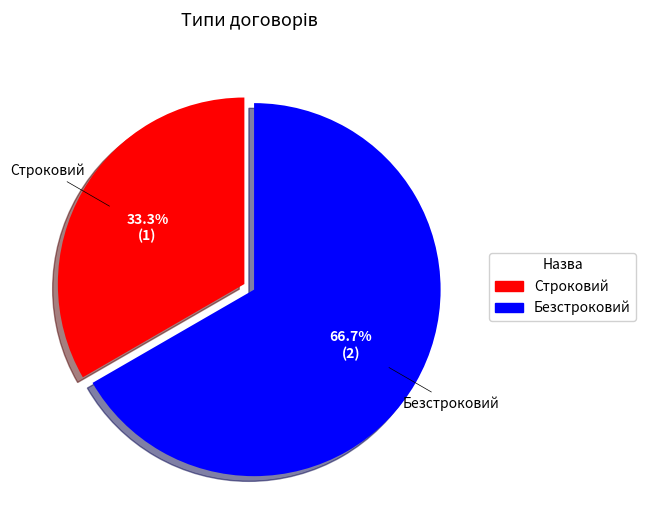

True or false: Безстроковий accounts for 67% of the total.

True